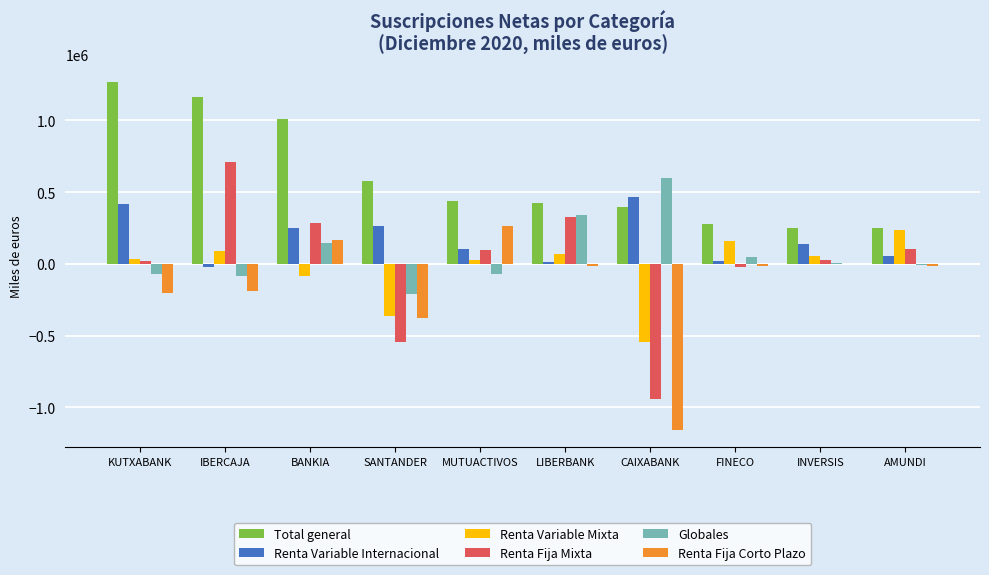

Which series has the largest total across all categories?

Total general